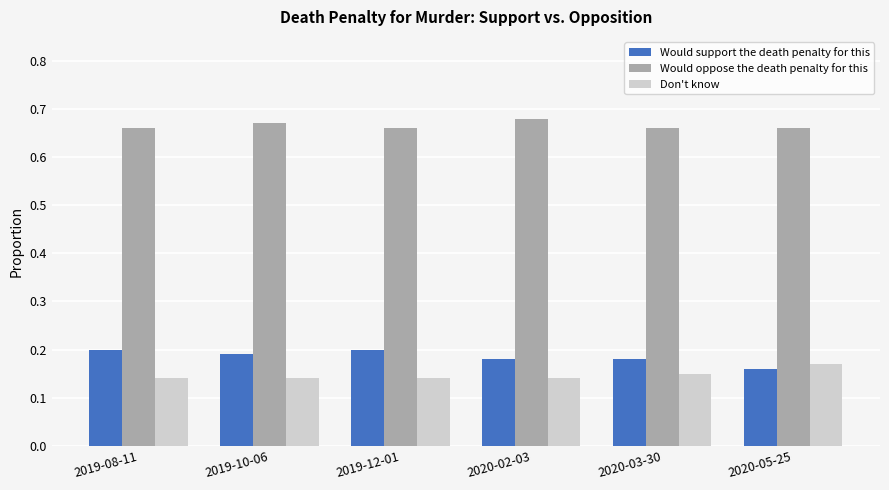

Is it true that Don't know equals 0.2 at 2020-03-30?

False